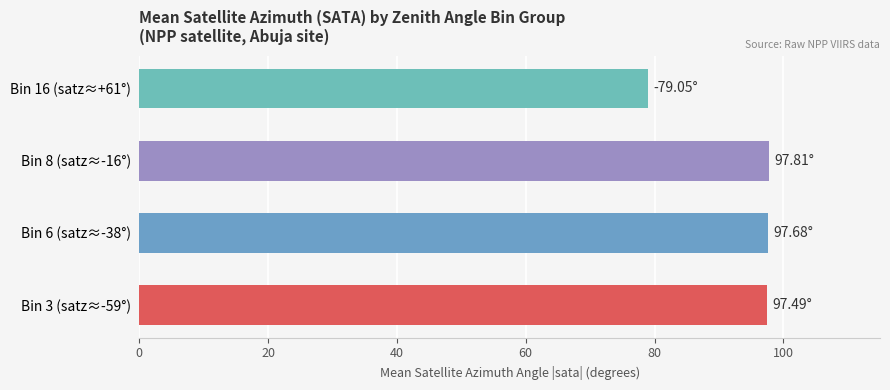

What is the change in value from Bin 3 (satz≈-59°) to Bin 16 (satz≈+61°)?

-18.4